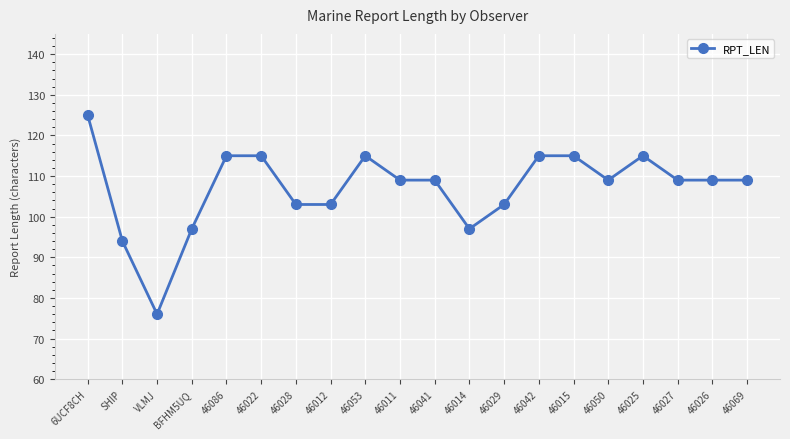

Where is the first local minimum?

VLMJ